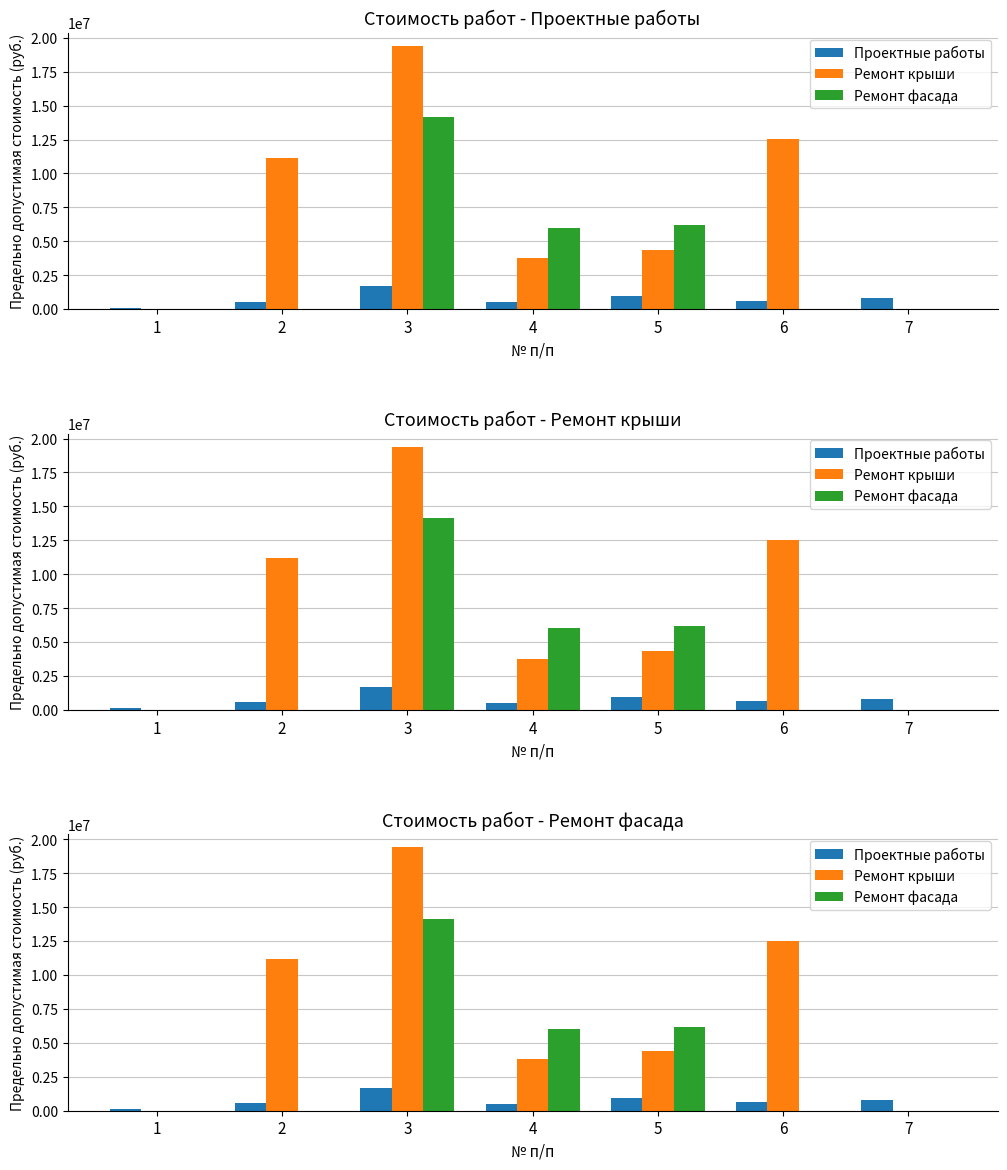

Is the value of Ремонт крыши at 6 greater than the value of Ремонт фасада at 1?

Yes